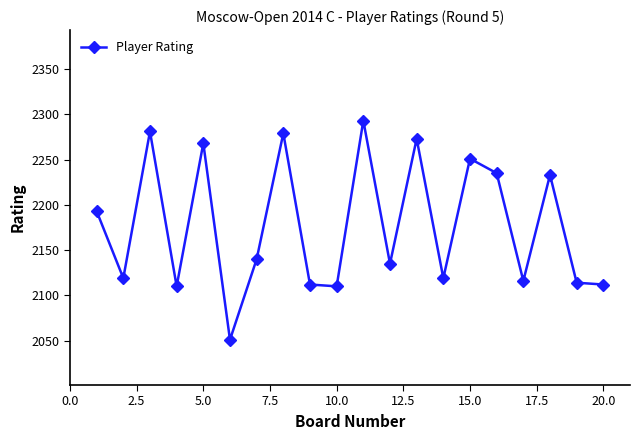

What is the minimum value shown in the chart?

2051